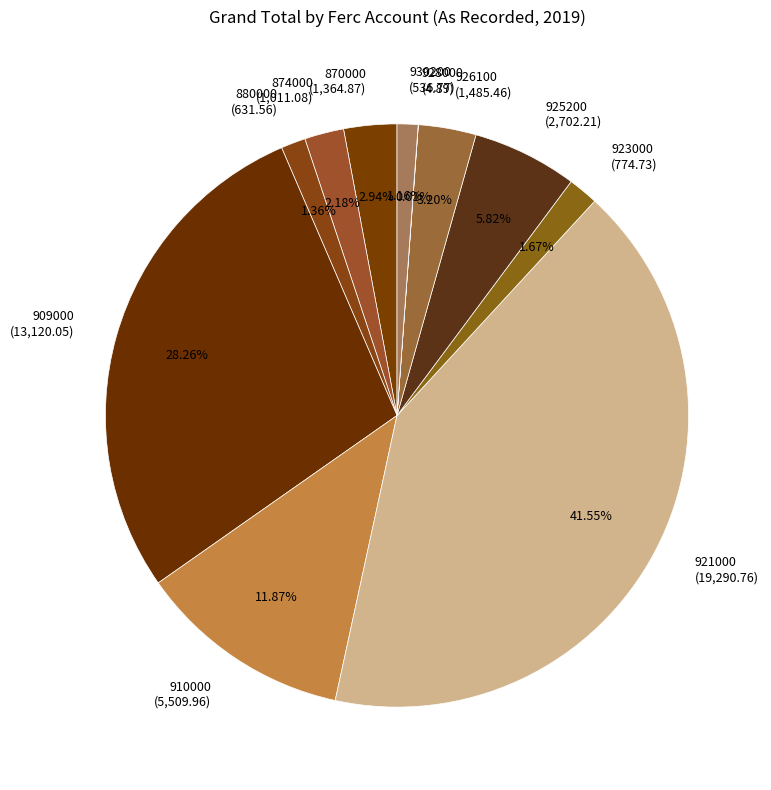

To the nearest percent, what is the average slice percentage?

9%